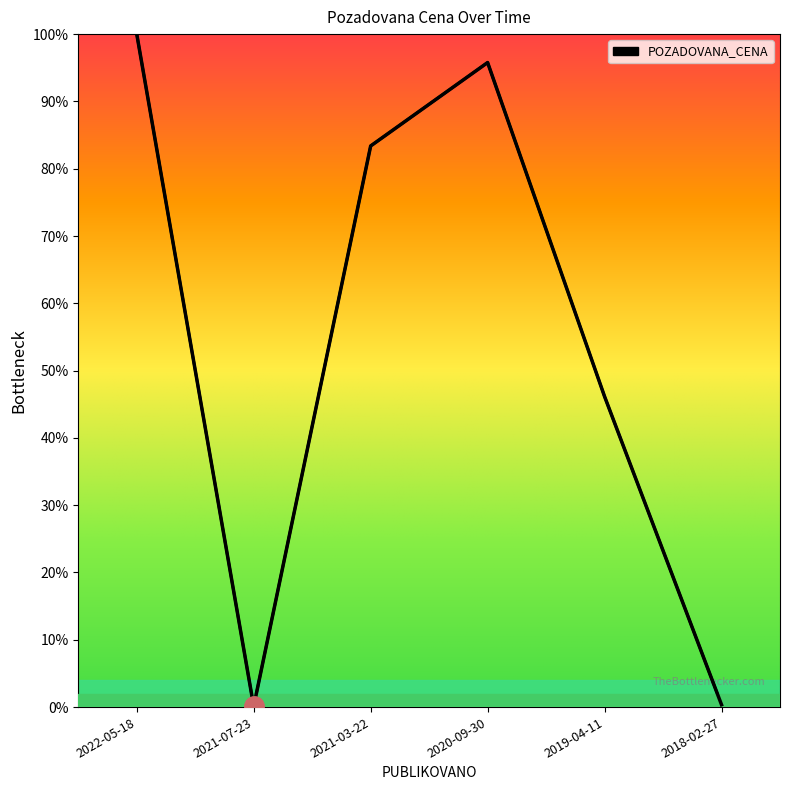

True or false: there are more than 2 points higher than both neighbors.

False